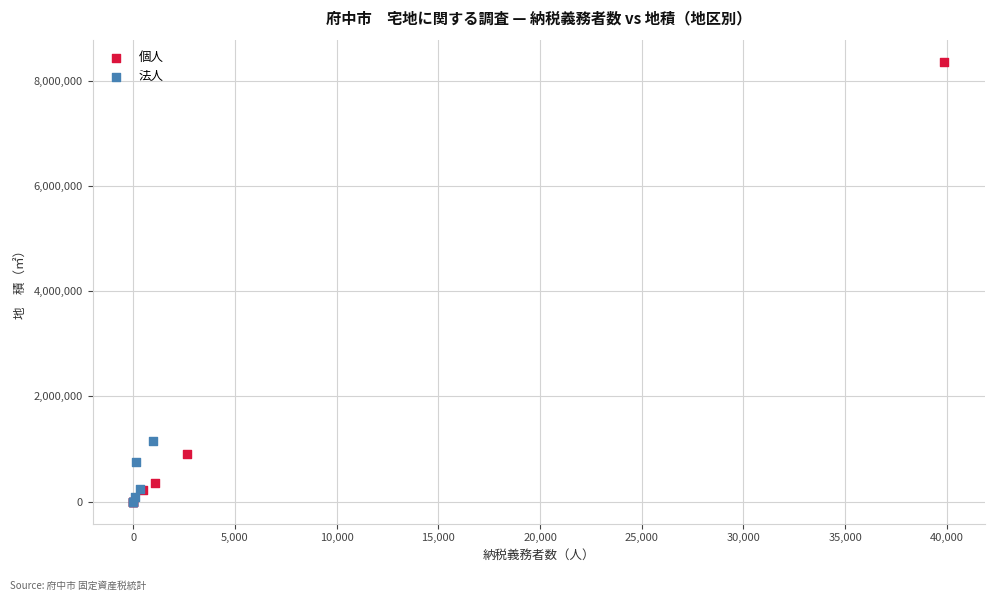

Which series contains the highest Y value?

個人